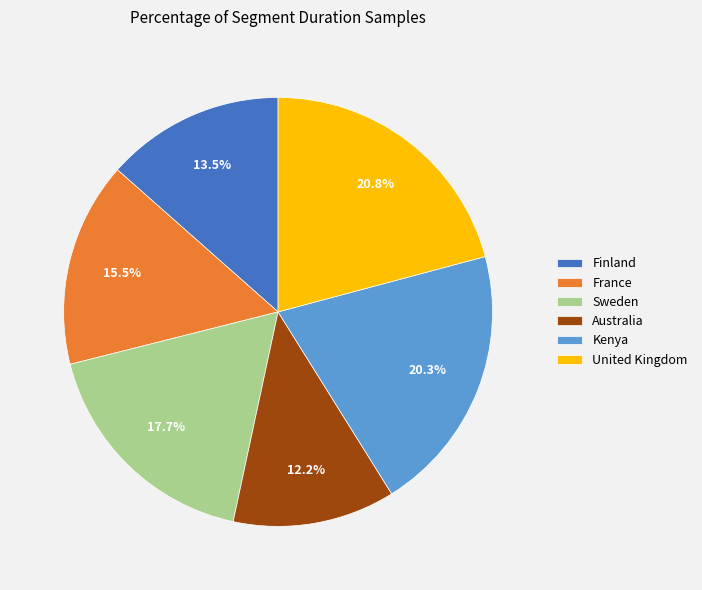

Which has a higher value, Australia or Sweden?

Sweden